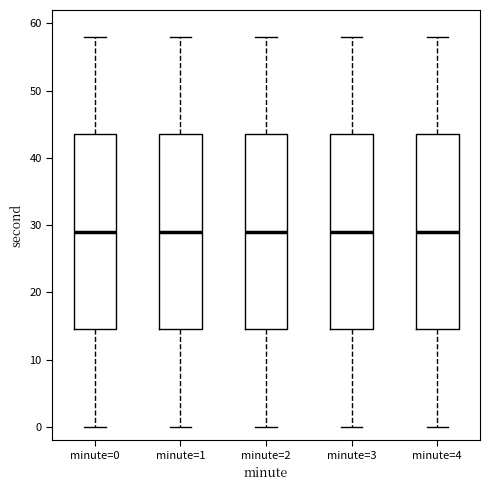

Where does the upper whisker of the box for minute=4 end on the y-axis? The values are not printed on the chart, so give them approximately, as read against the axis.

58